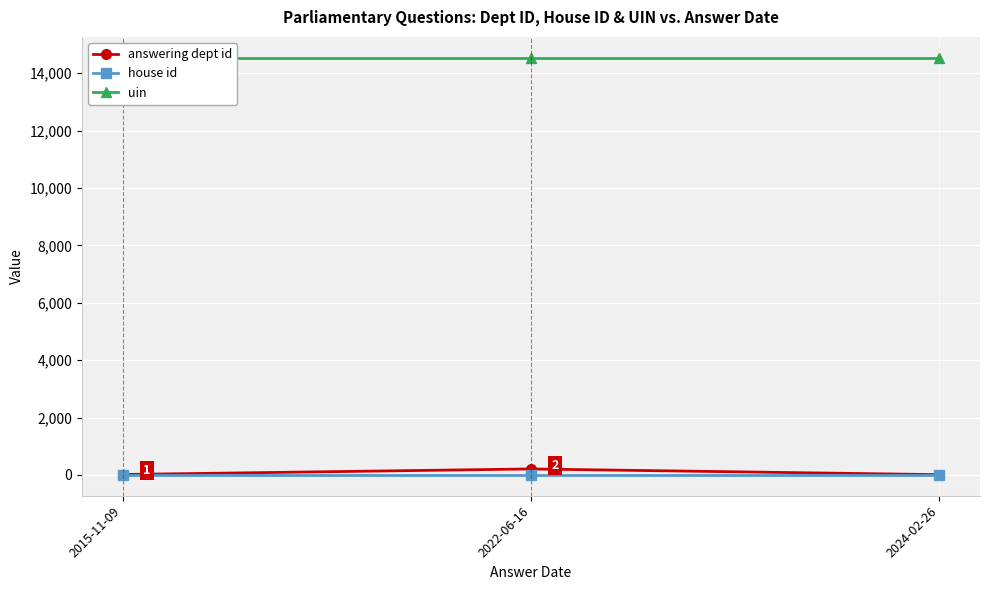

Count the number of categories in the chart.

3